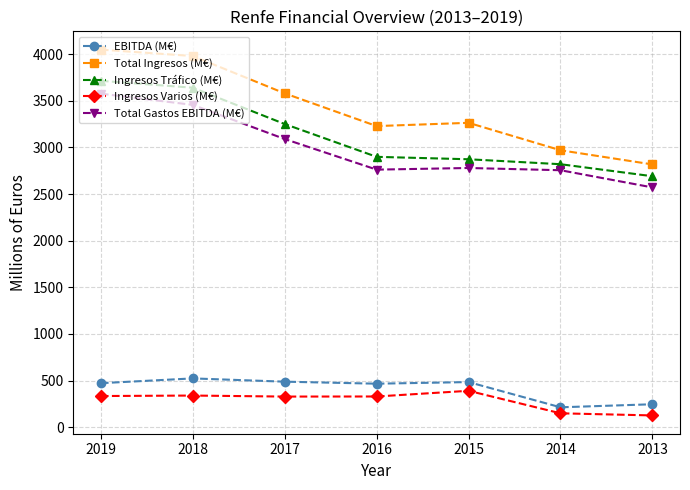

The value of Total Ingresos (M€) at 2013 is 4358.8. True or false?

False